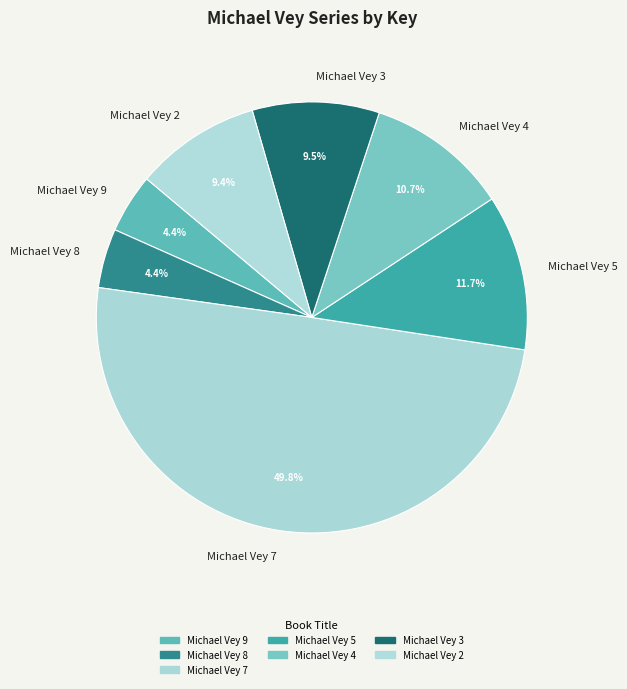

What is the ratio of the value at Michael Vey 9 to the value at Michael Vey 5?

0.4